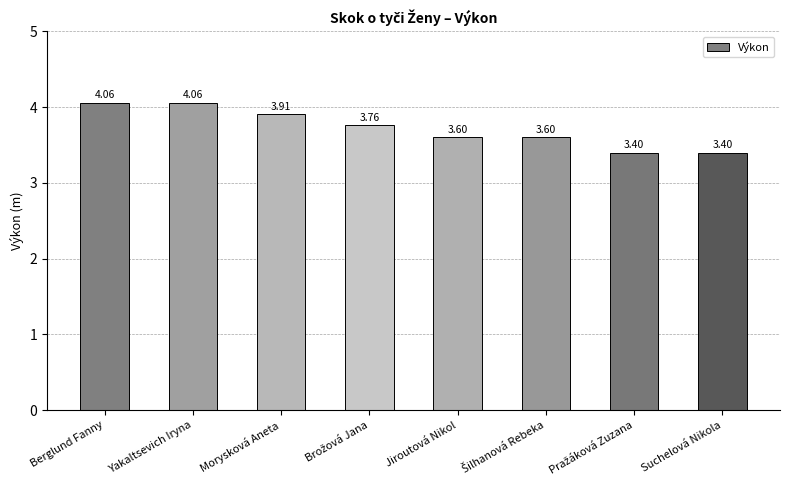

What is the average value?

3.7